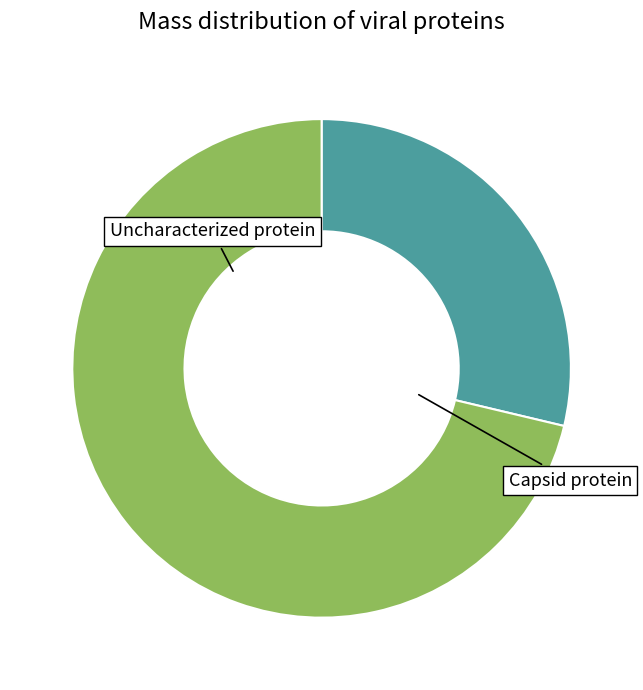

What is the change in value from Uncharacterized protein to Capsid protein?

+46161.3